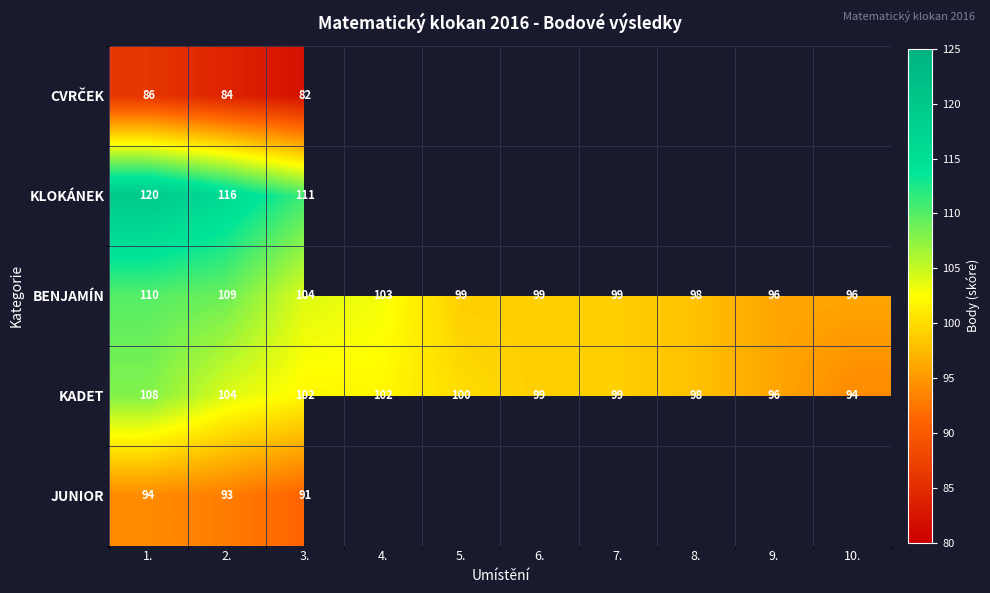

The KADET series shows 94 at 10.. True or false?

True